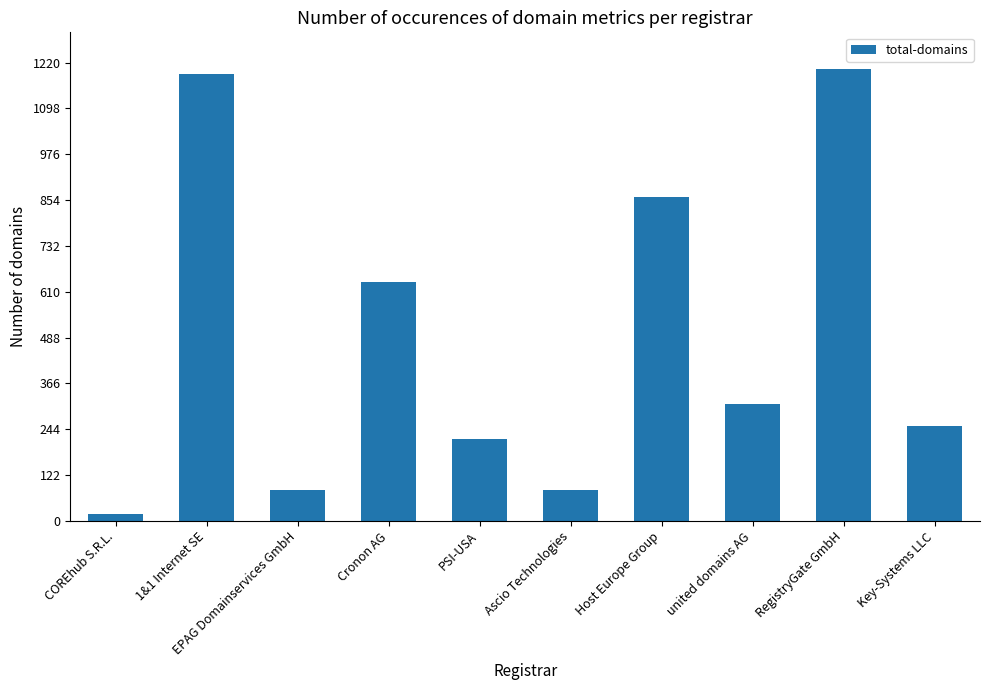

Reading left to right, extract all data points from this chart.

COREhub S.R.L.=18	1&1 Internet SE=1190	EPAG Domainservices GmbH=81	Cronon AG=637	PSI-USA=217	Ascio Technologies=81	Host Europe Group=861	united domains AG=311	RegistryGate GmbH=1204	Key-Systems LLC=252